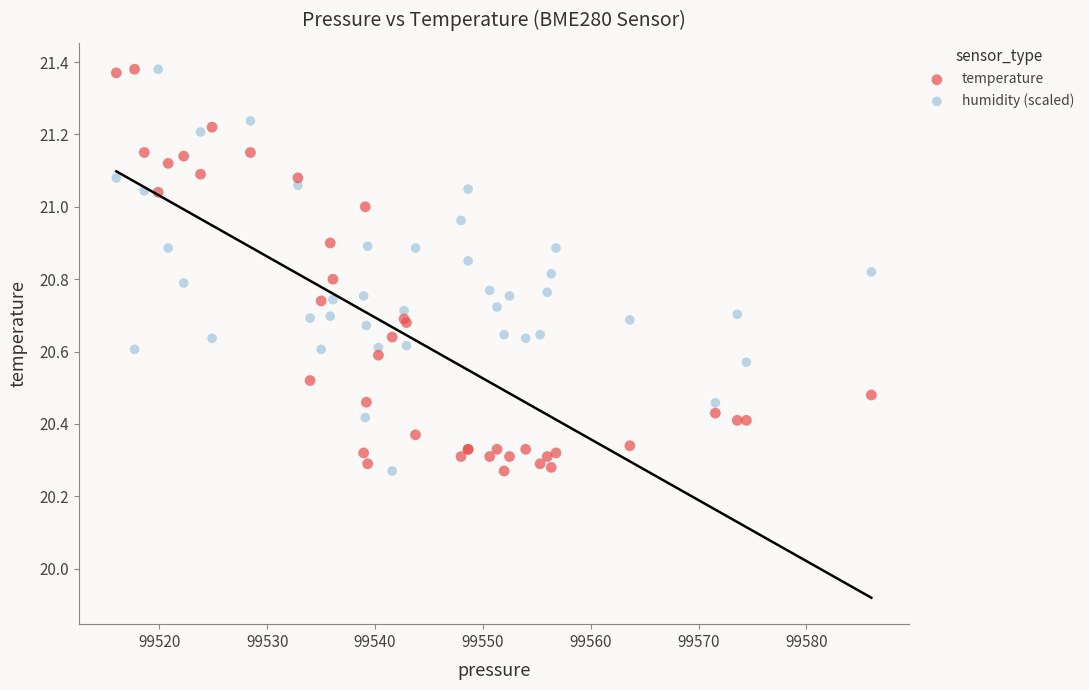

What is the X range (max minus min) for the scatter plot?

70.0